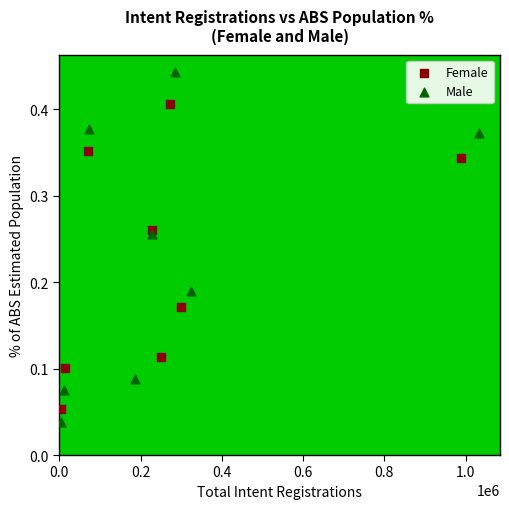

What are all the series names shown in the legend?

Female, Male